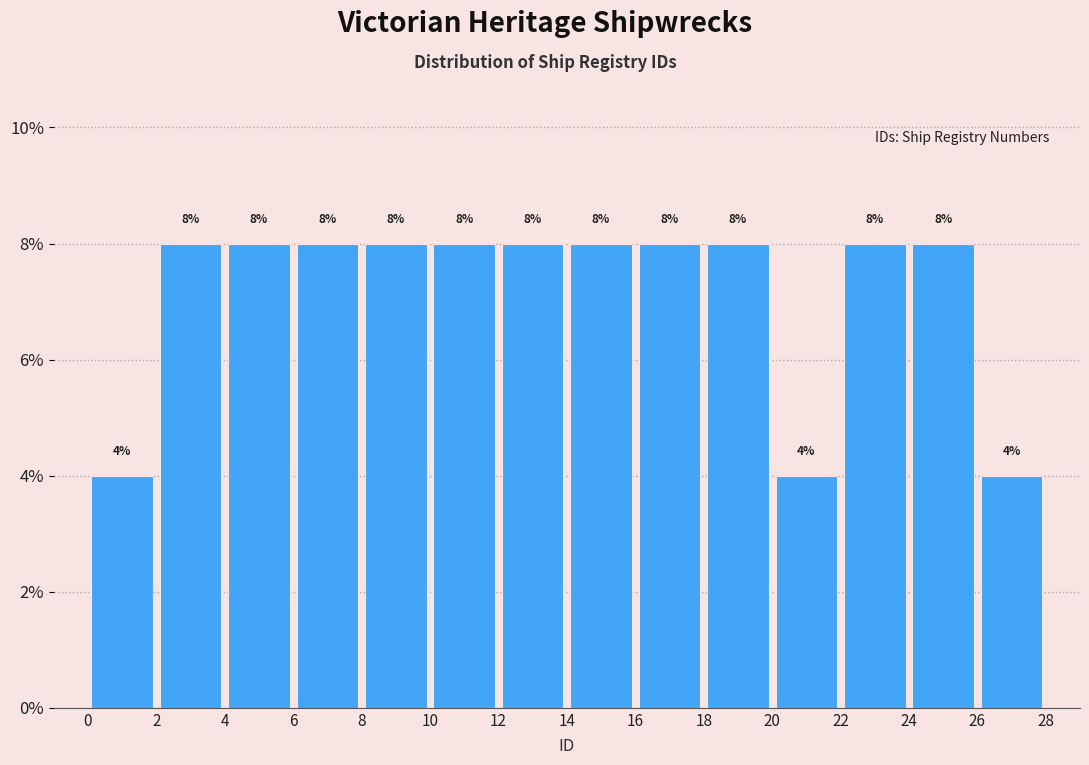

Reading left to right, transcribe this chart: for each bar, give the range it covers on the x-axis and its height.

0 to 2: 4
2 to 4: 8
4 to 6: 8
6 to 8: 8
8 to 10: 8
10 to 12: 8
12 to 14: 8
14 to 16: 8
16 to 18: 8
18 to 20: 8
20 to 22: 4
22 to 24: 8
24 to 26: 8
26 to 28: 4